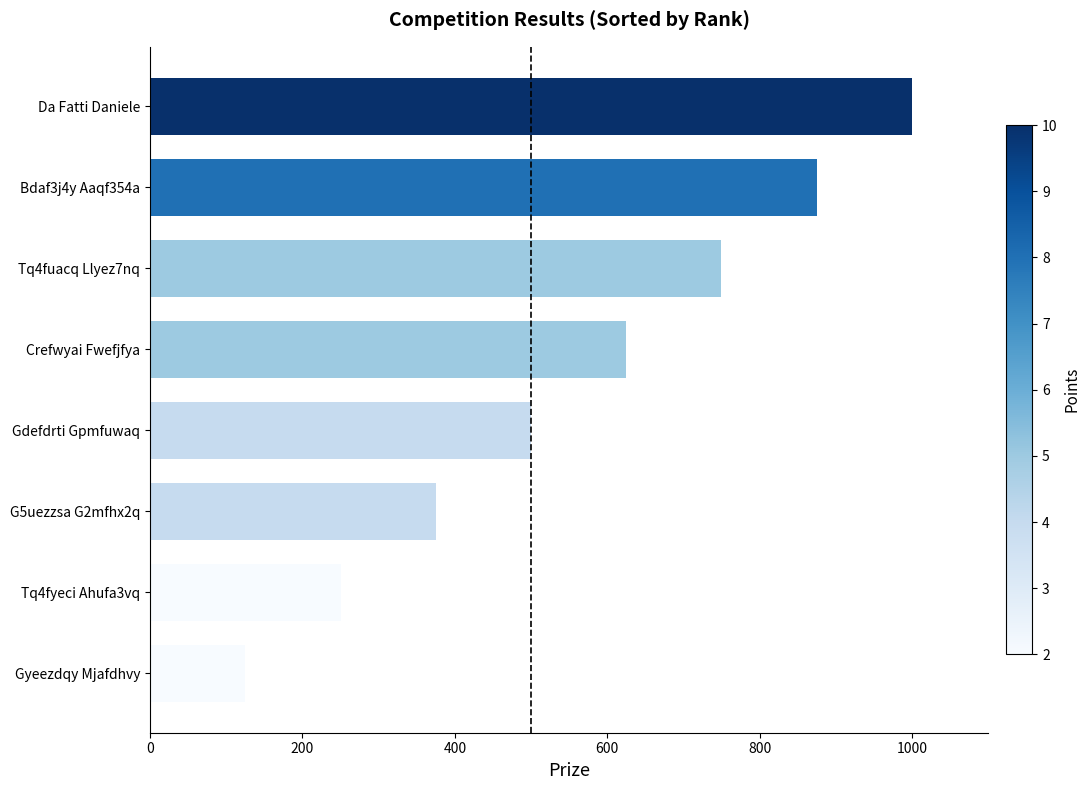

Rank the categories by value from lowest to highest.

Gyeezdqy Mjafdhvy, Tq4fyeci Ahufa3vq, G5uezzsa G2mfhx2q, Gdefdrti Gpmfuwaq, Crefwyai Fwefjfya, Tq4fuacq Llyez7nq, Bdaf3j4y Aaqf354a, Da Fatti Daniele